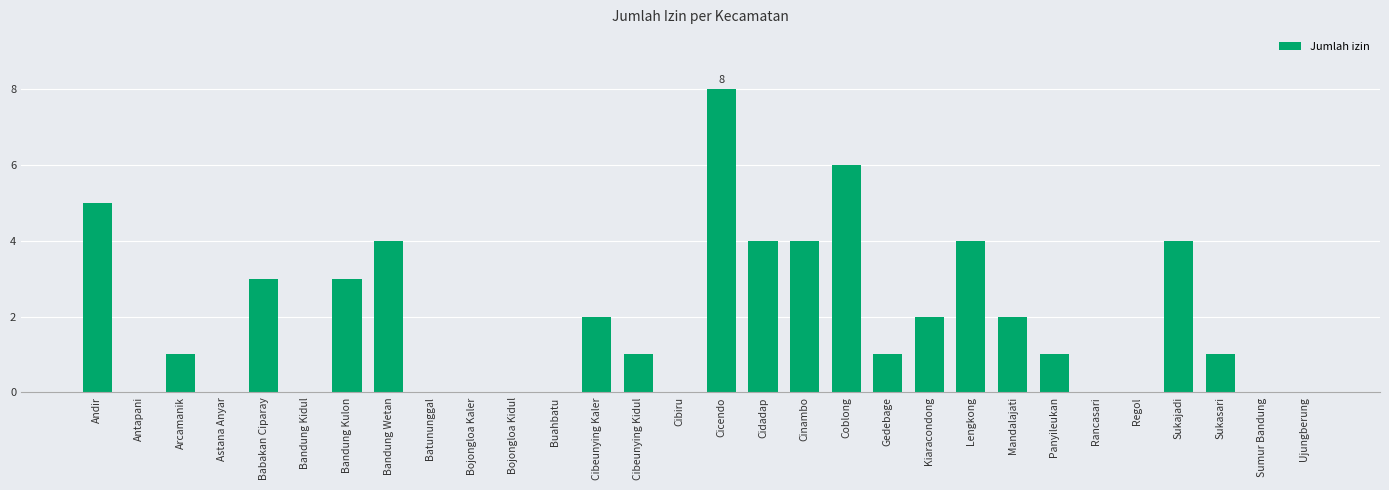

What is the sum of the values at Bandung Kulon and Gedebage?

4